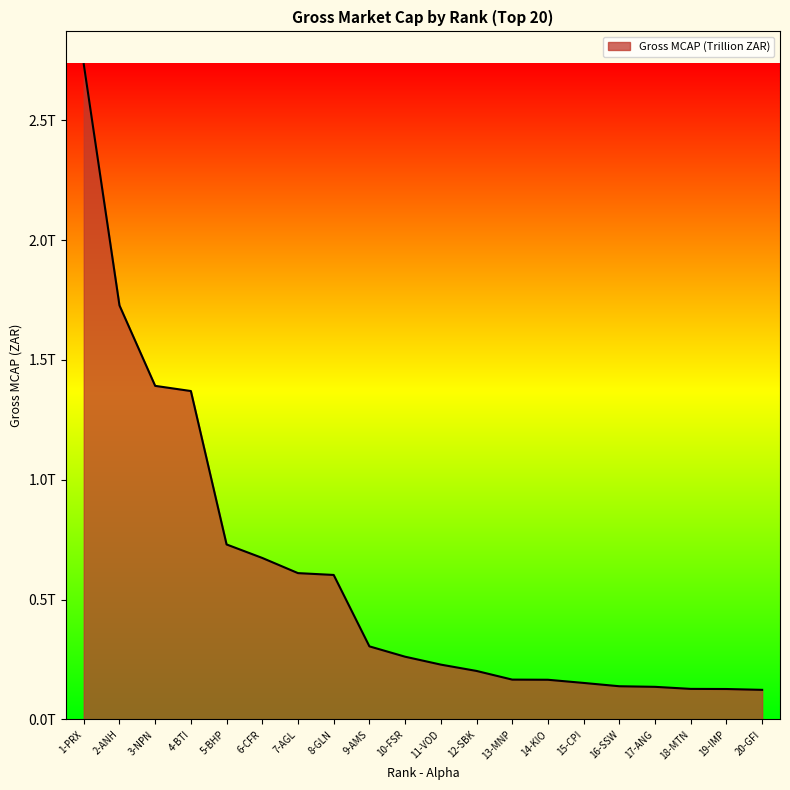

What is the maximum value shown in the chart?

2734289433810.0